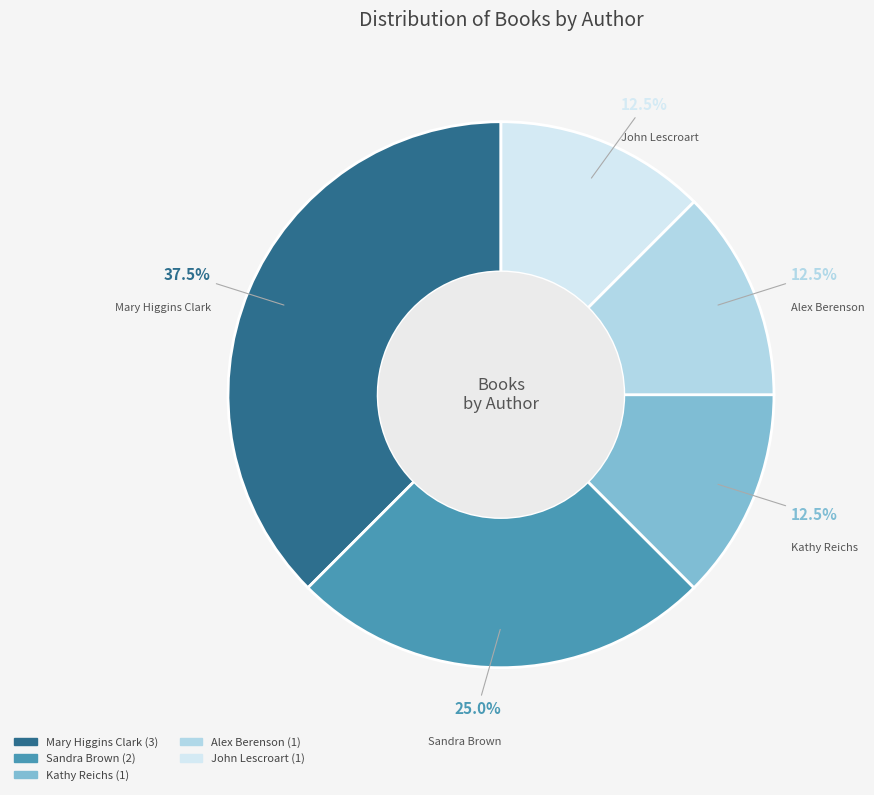

Approximately how many times larger is the value at John Lescroart compared to Mary Higgins Clark?

0.3